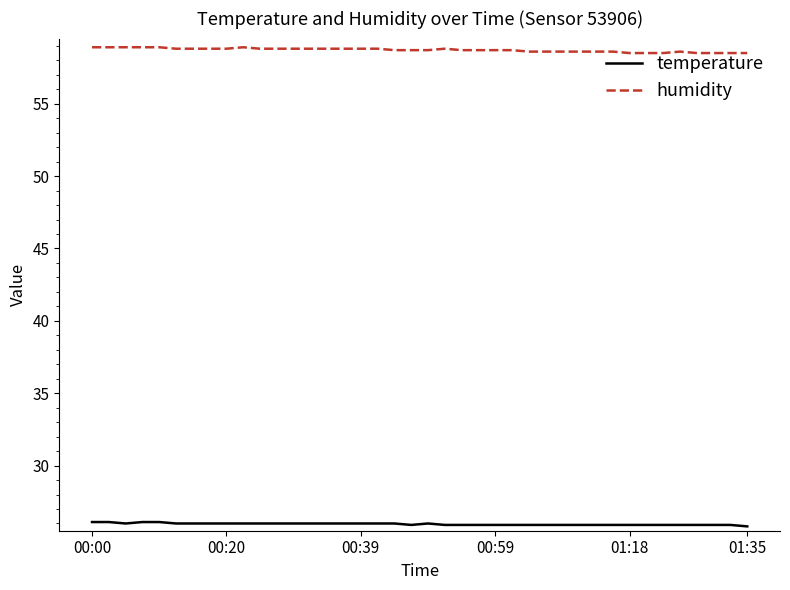

Which series has the widest spread of values?

humidity